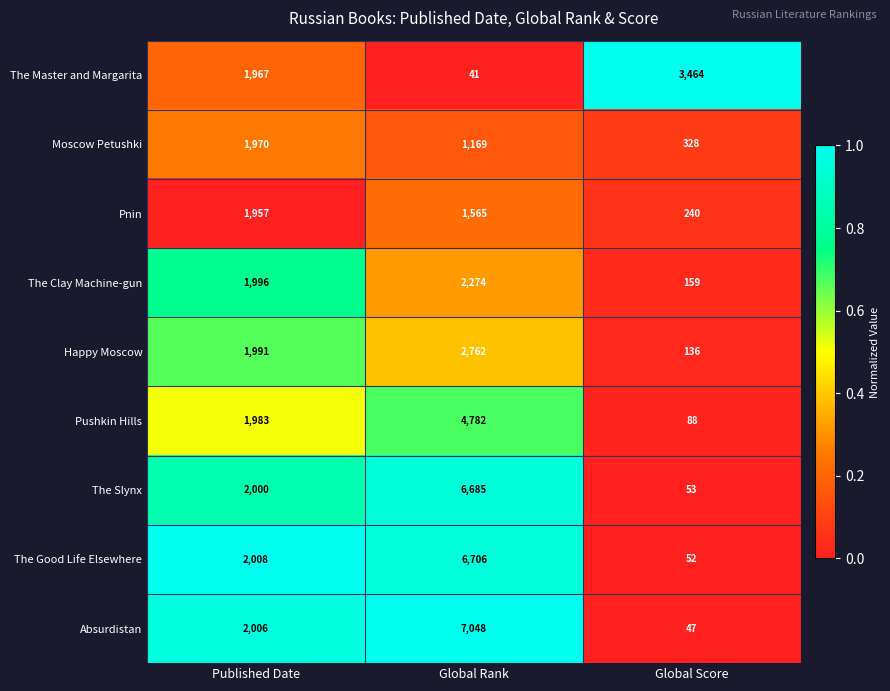

What value does the Happy Moscow series have at Global Score?

136